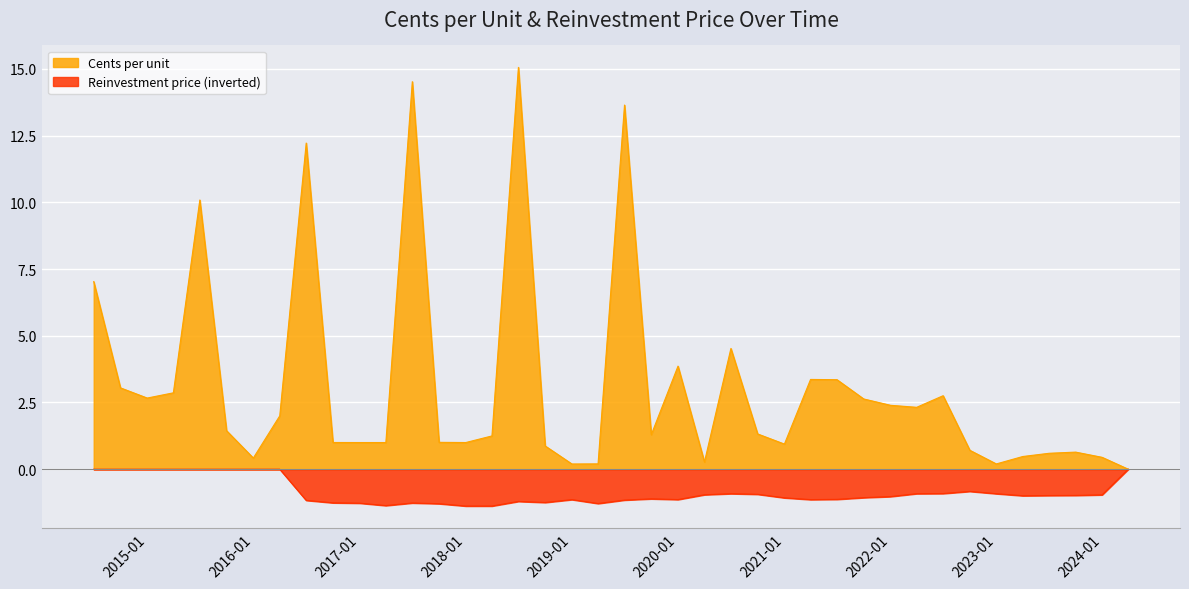

Which series changed the most between 30/09/2017 and 30/06/2015?

Cents per unit